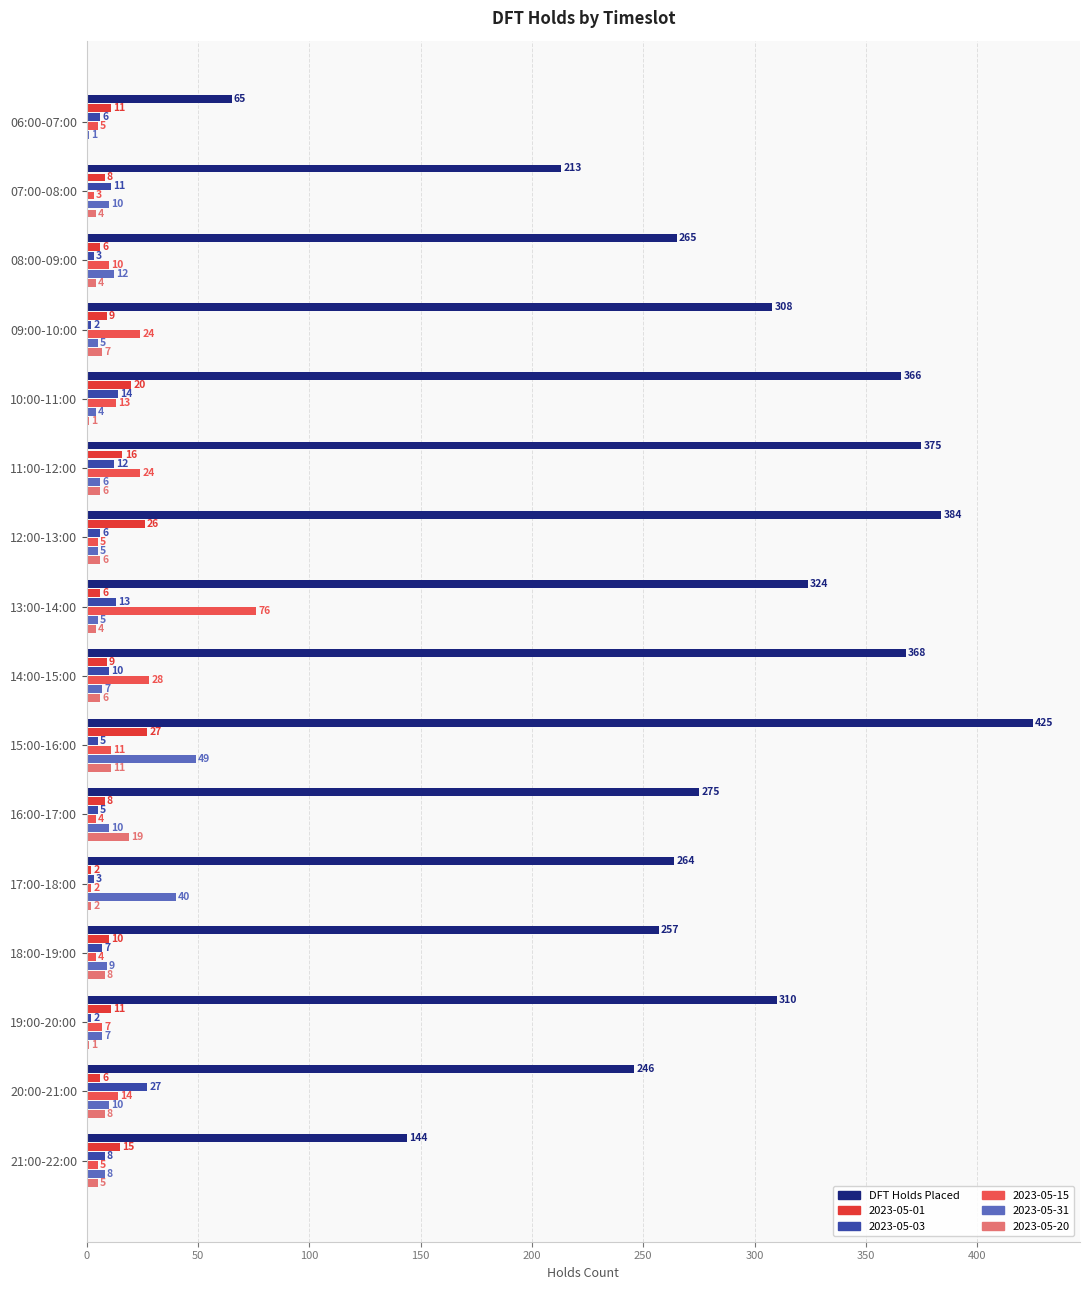

How many categories are shown in the chart?

16